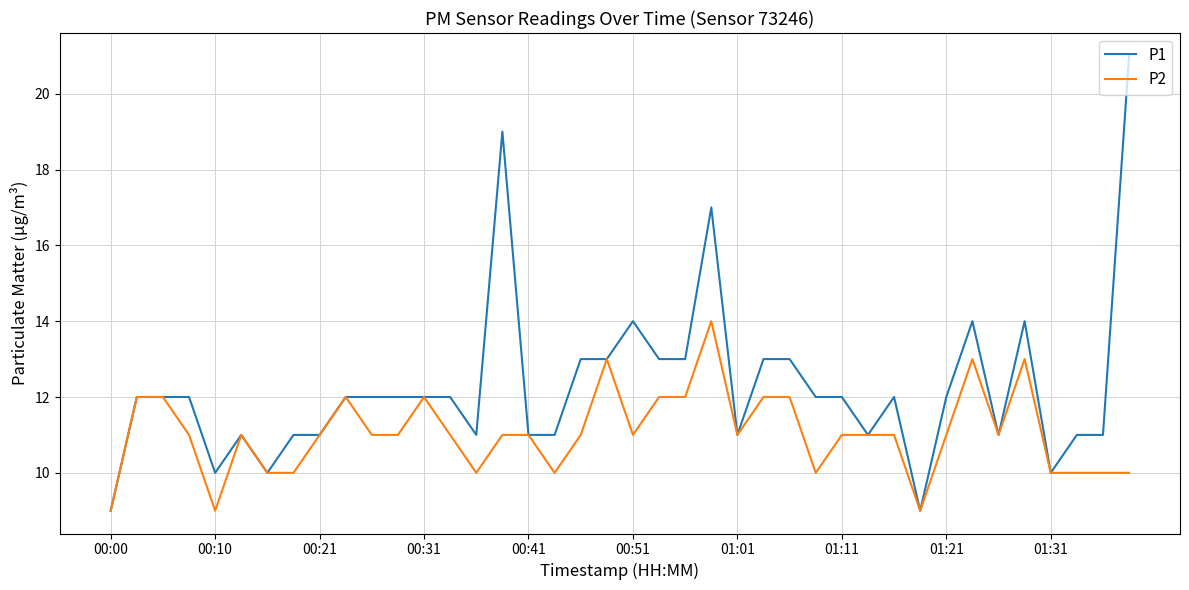

What is the highest value of the P2 series?

14